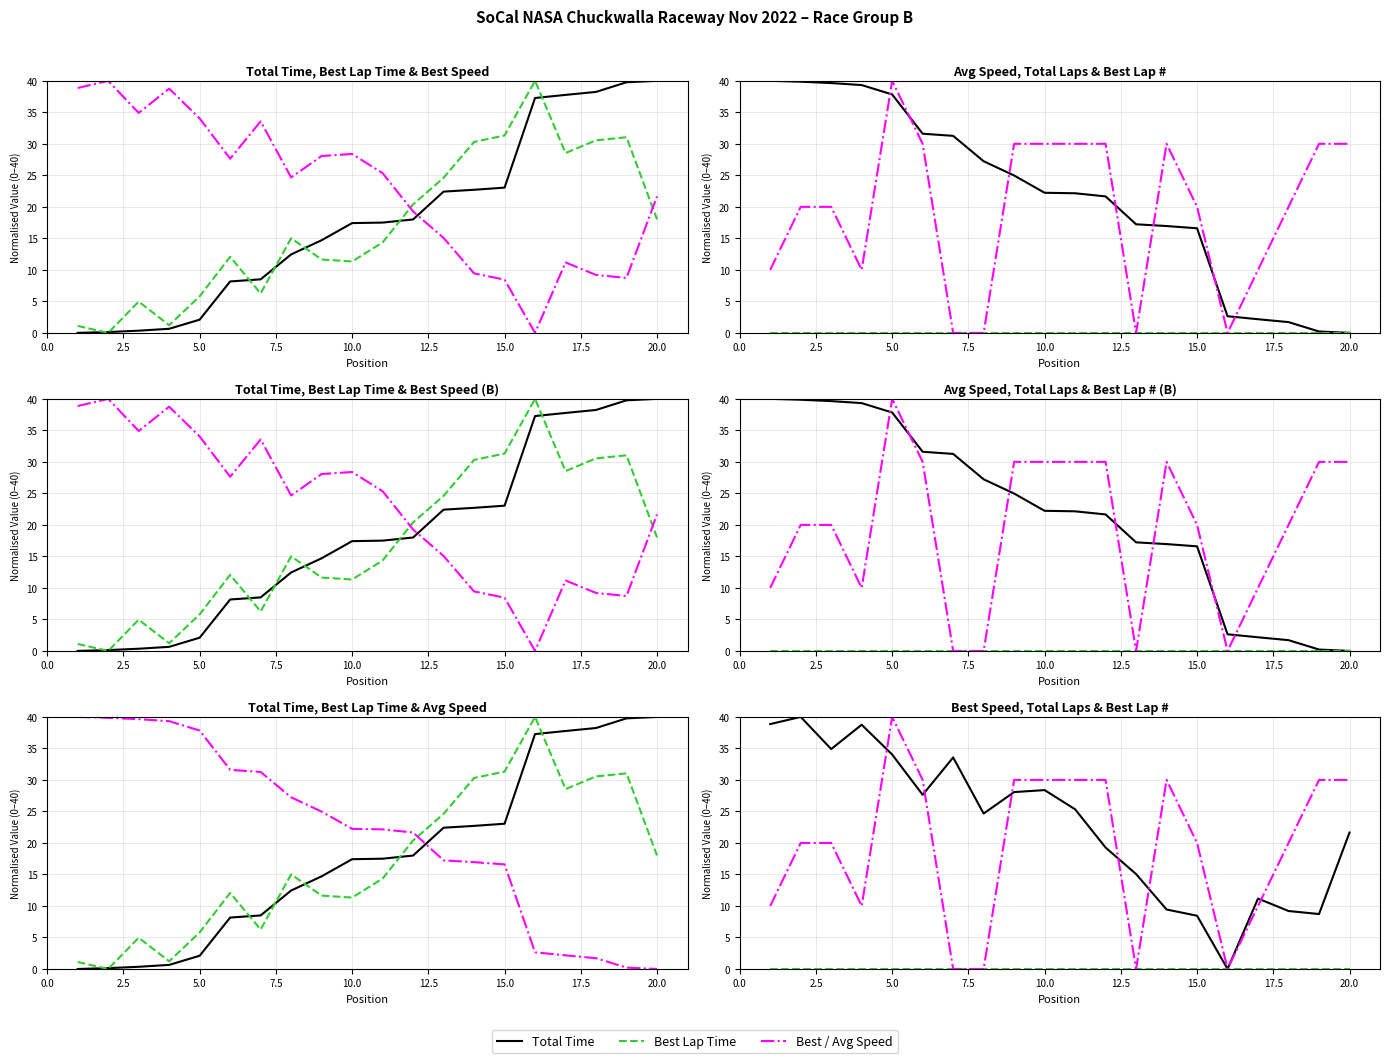

True or false: Best Lap time has a value of 10.8 at 15.

False